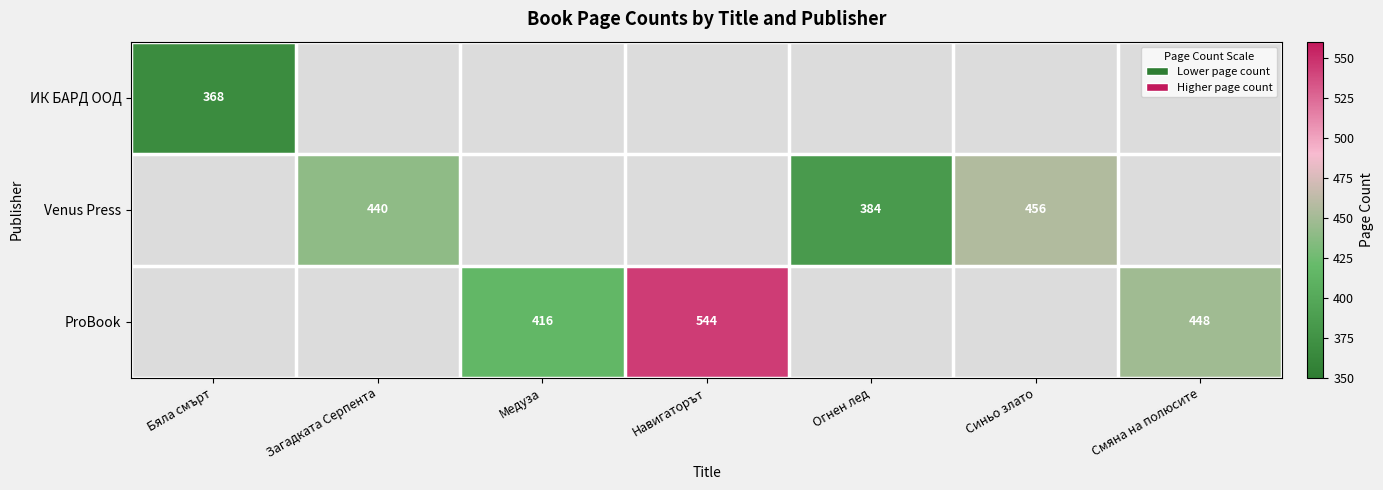

The value of ProBook at Смяна на полюсите is 448. True or false?

True